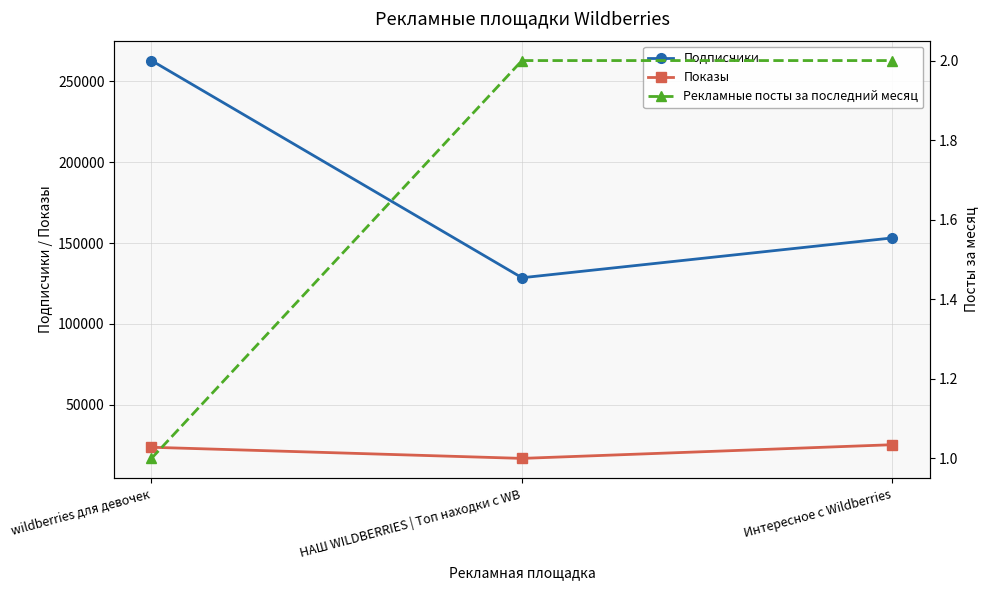

At which category is the sum across all series the highest?

wildberries для девочек